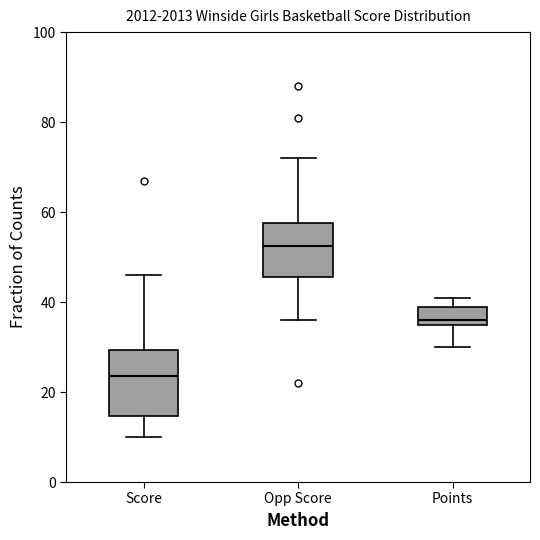

Reading left to right, transcribe this box plot: for each box, give where its median line is, the range the box spans, and where its two whiskers end, as read against the y-axis. The values are not printed on the chart, so give them approximately, as read against the axis.

Score: median 24, box 14 to 30, whiskers 10 to 46
Opp Score: median 52, box 46 to 58, whiskers 36 to 72
Points: median 36 (just above the box's lower edge), box 36 to 40, whiskers 30 to 42